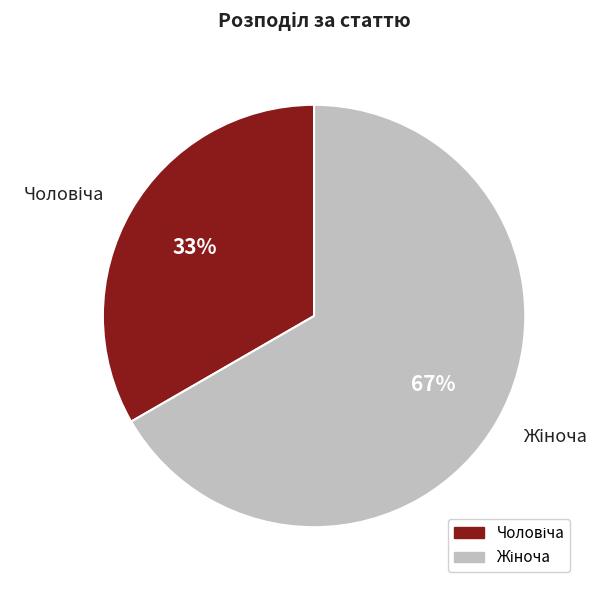

Does any single category account for the majority?

Yes